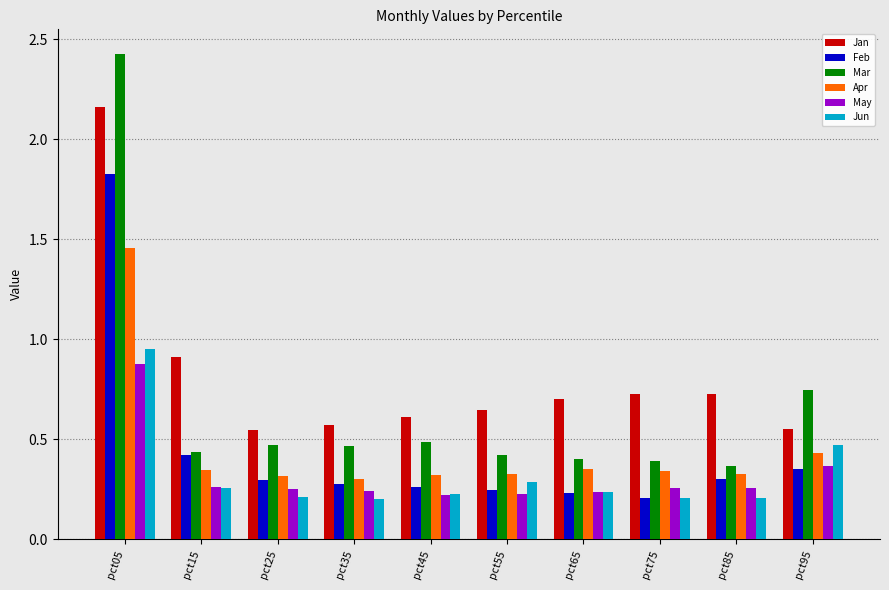

Which series has the widest spread of values?

Mar